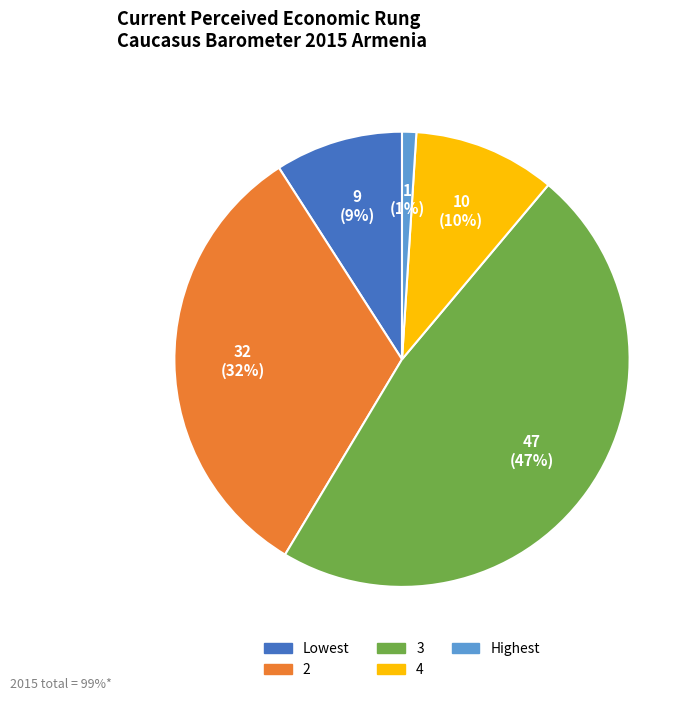

Rank the categories by value from lowest to highest.

Highest, Lowest, 4, 2, 3